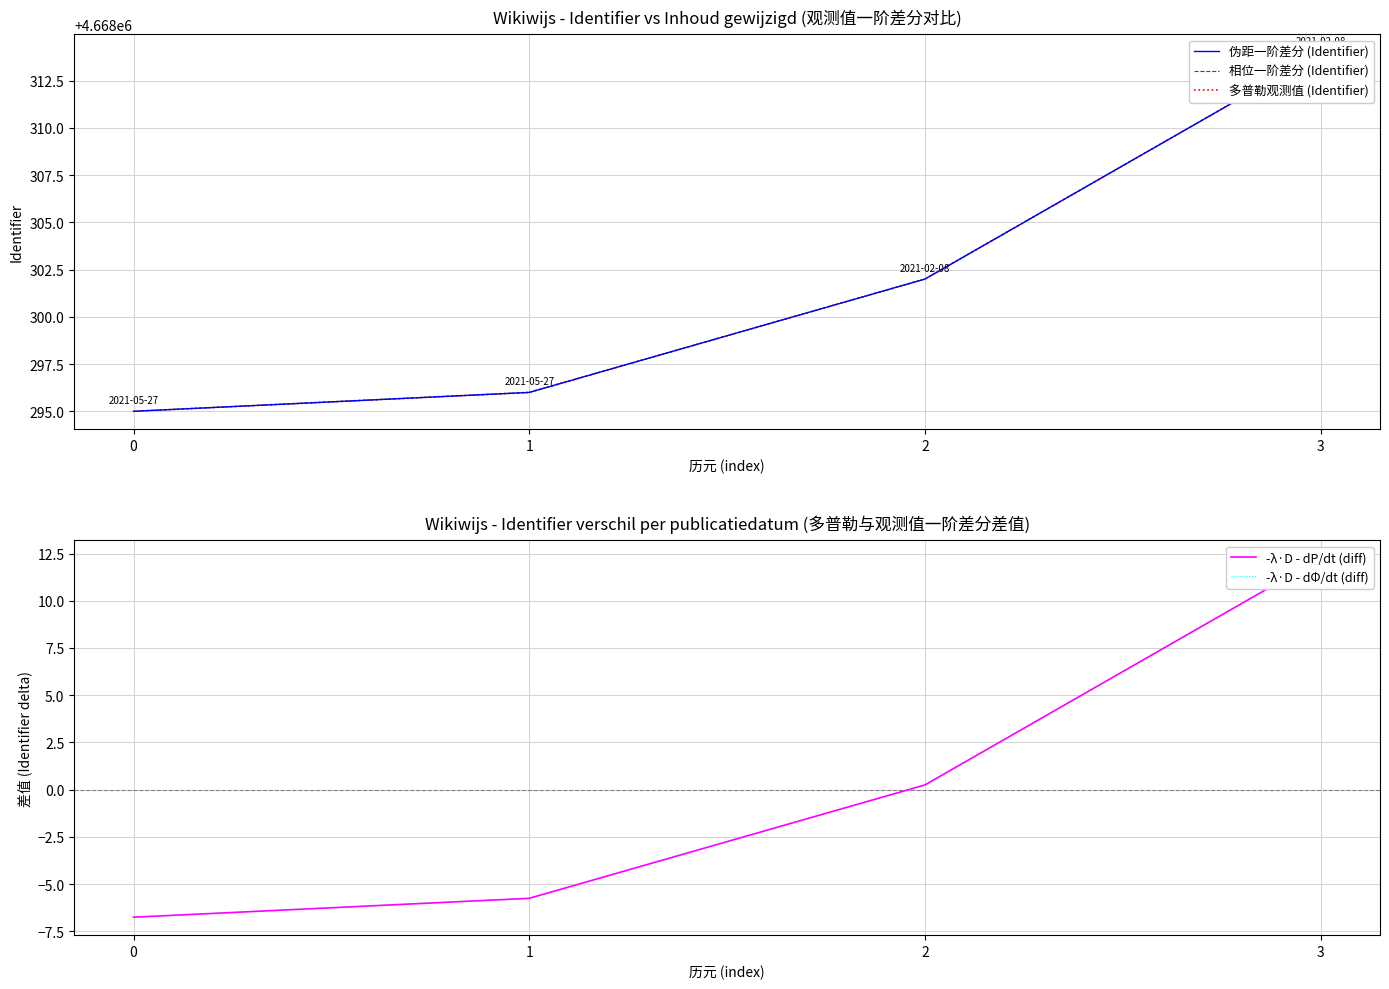

Count the number of categories in the chart.

4